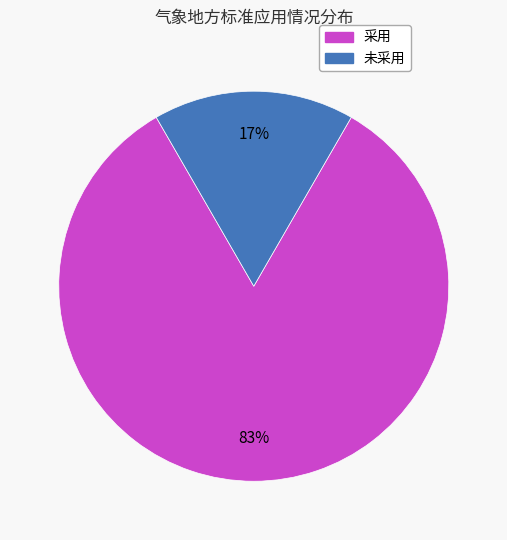

Does 未采用 represent more than half of the total?

No